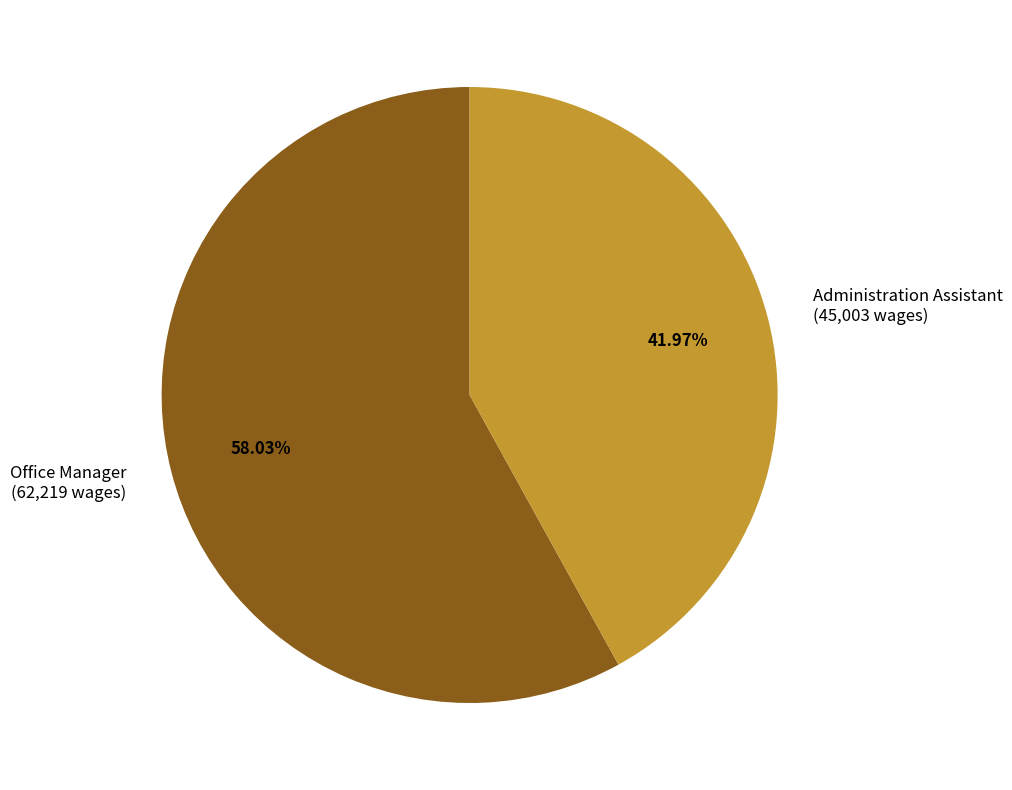

Approximately how many times larger is the value at Office Manager compared to Administration Assistant?

1.4